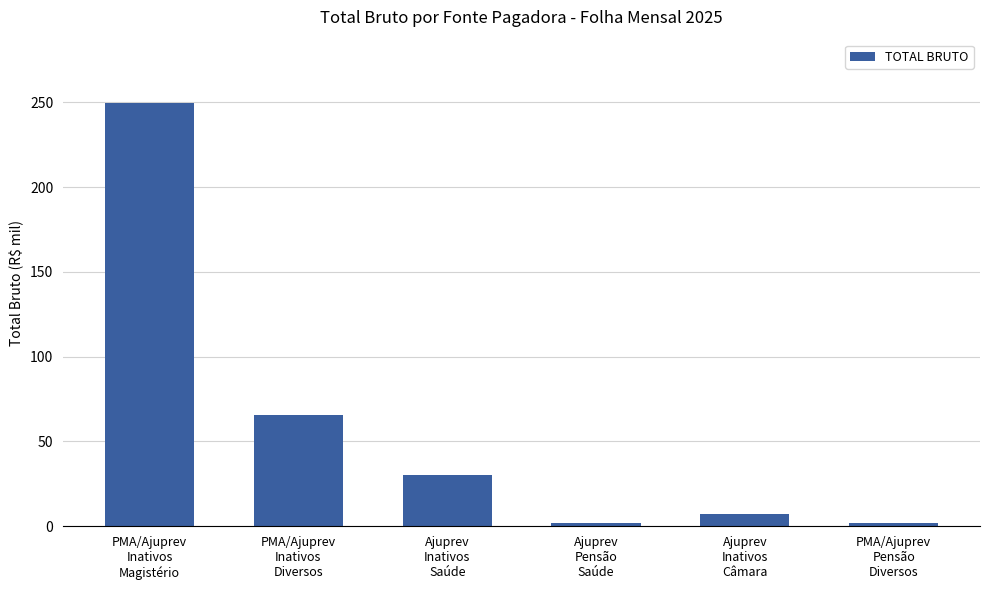

What is the value of the 3rd bar from the left?

30.2